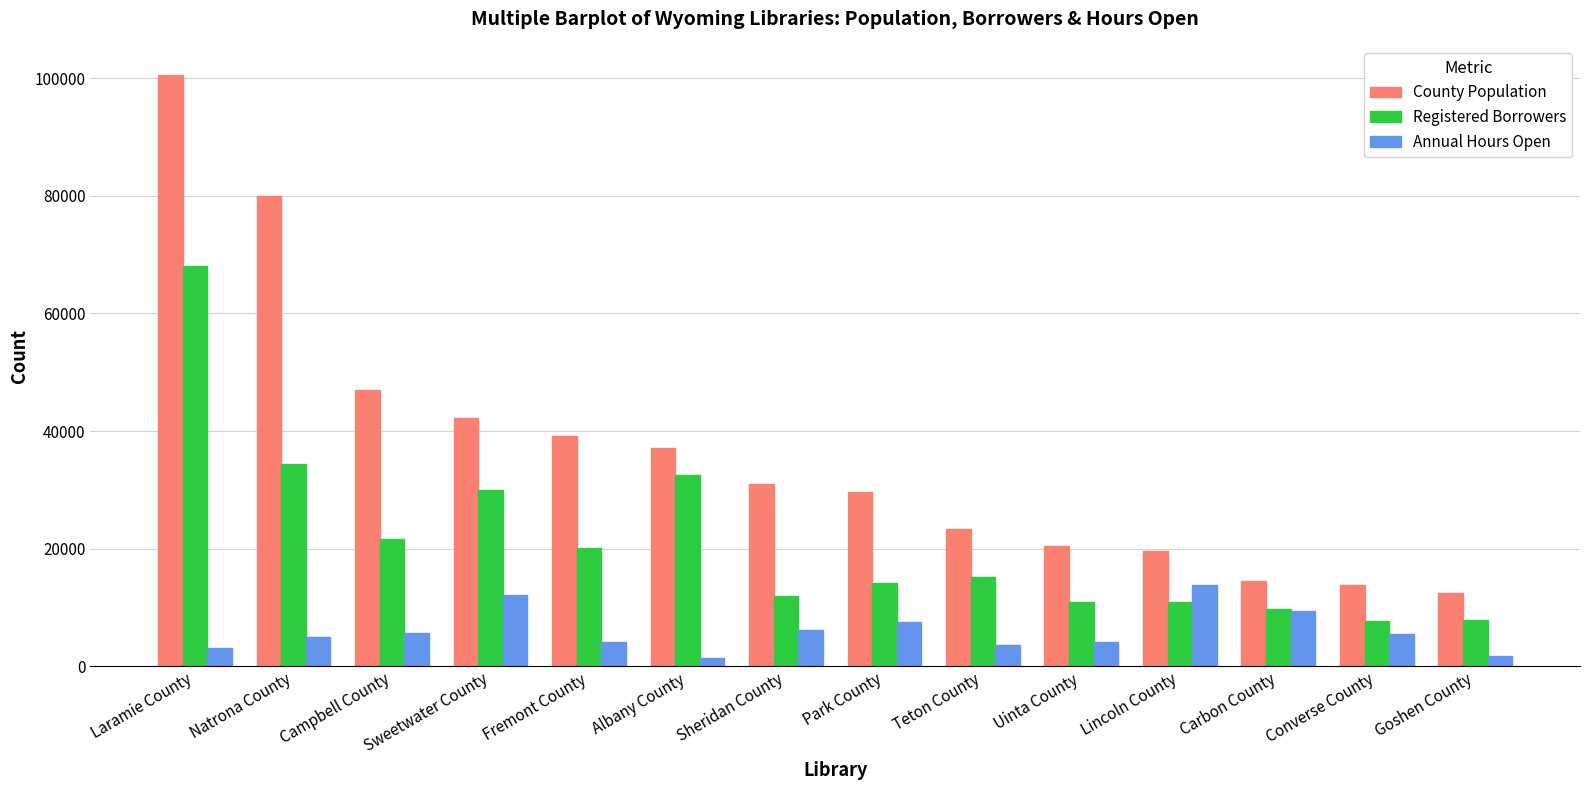

How many bars are there in each group?

3